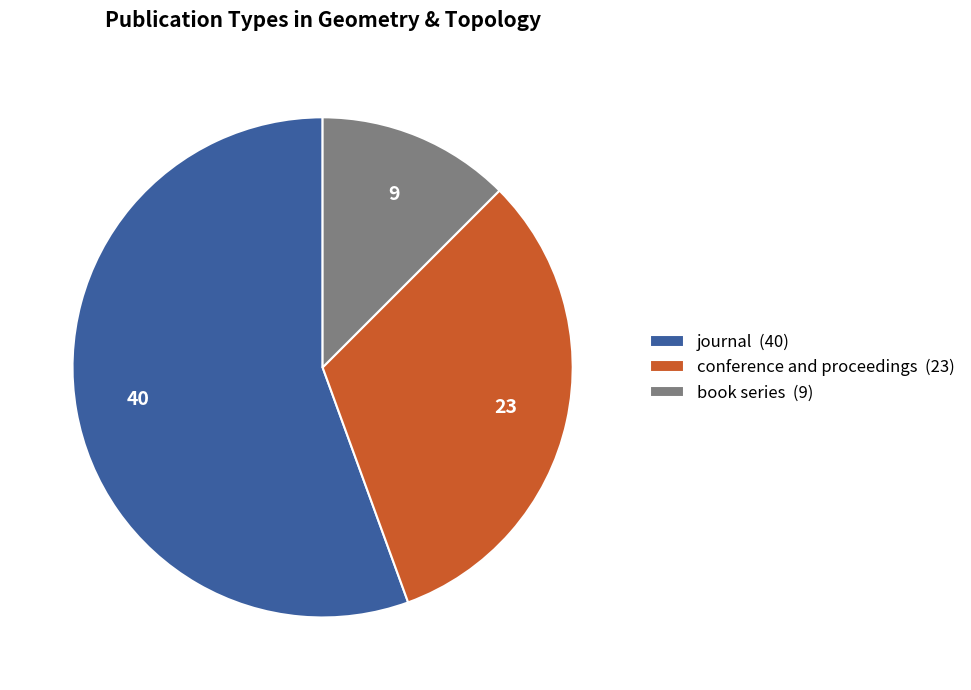

How many slices are in this pie chart?

3